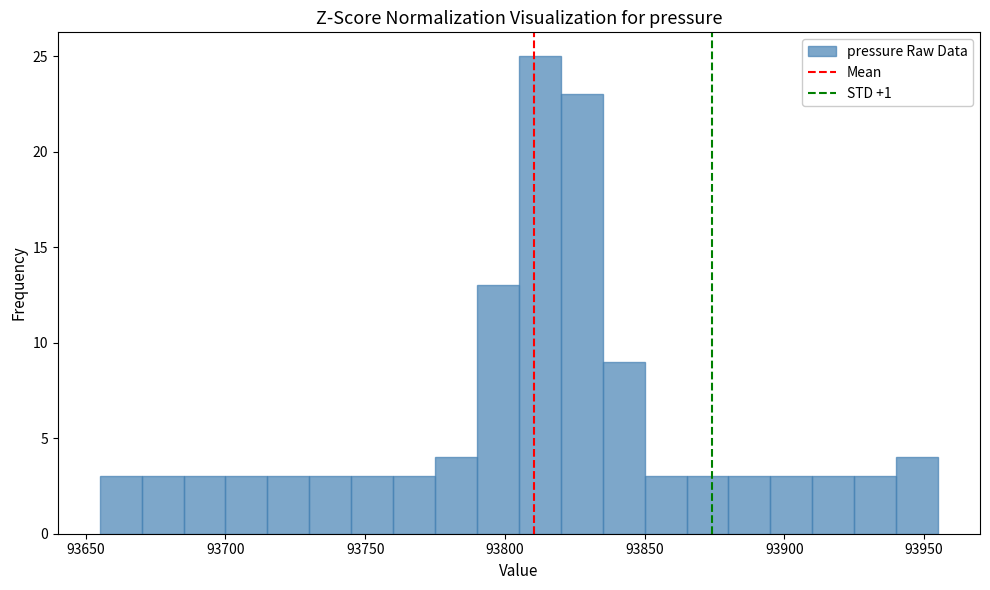

Around what value on the x-axis is the tallest bar? Give the approximate position of its centre, as read against the axis.

93815